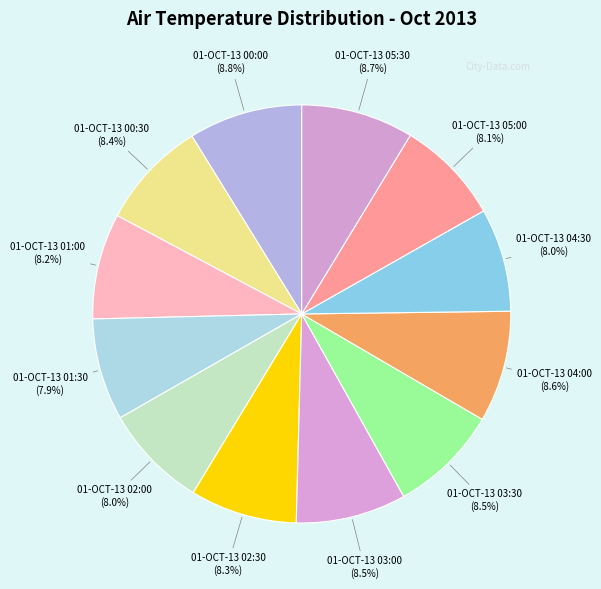

How many segments does this pie chart have?

12